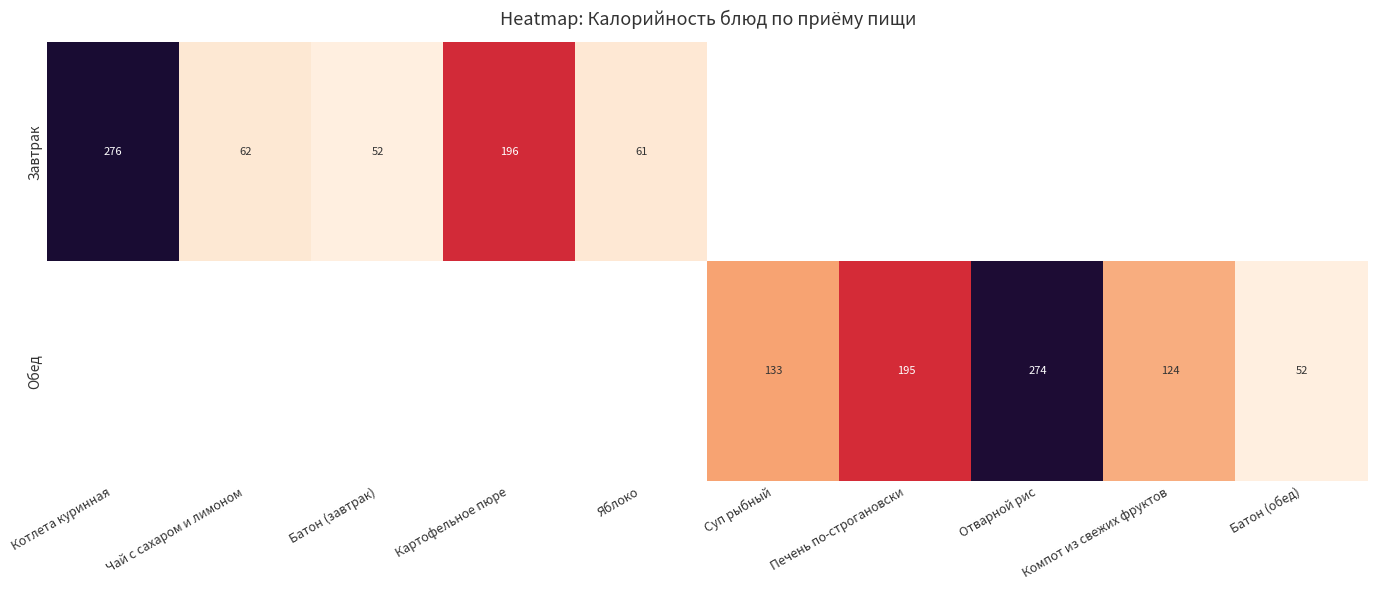

The Обед series shows 124 at Компот из свежих фруктов. True or false?

True